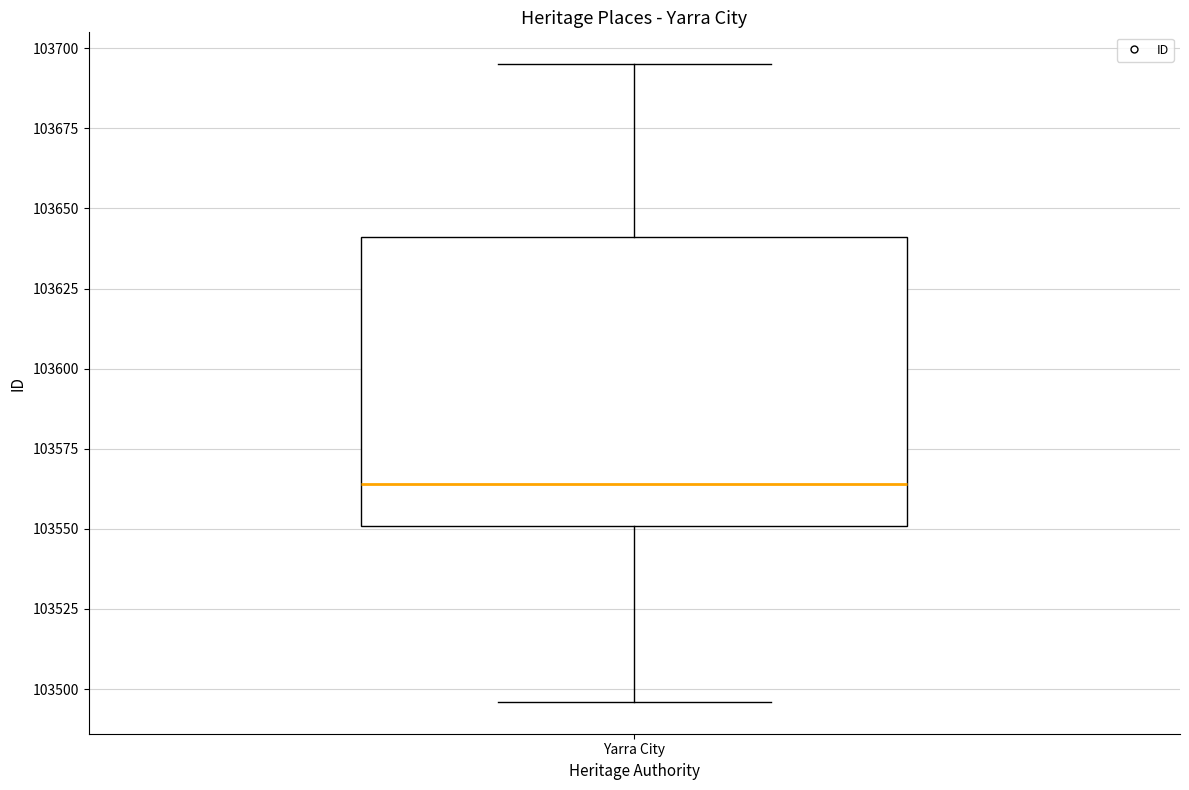

Transcribe this box plot: give where the median line is, the range the box spans, and where the two whiskers end, as read against the y-axis. The values are not printed on the chart, so give them approximately, as read against the axis.

median 103565, box 103550 to 103640, whiskers 103495 to 103695